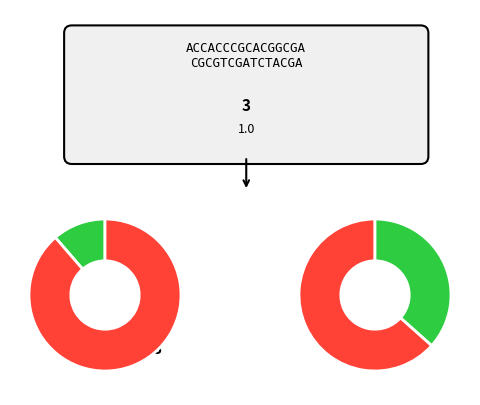

The No bathing facility slice represents 61% of the pie. True or false?

True